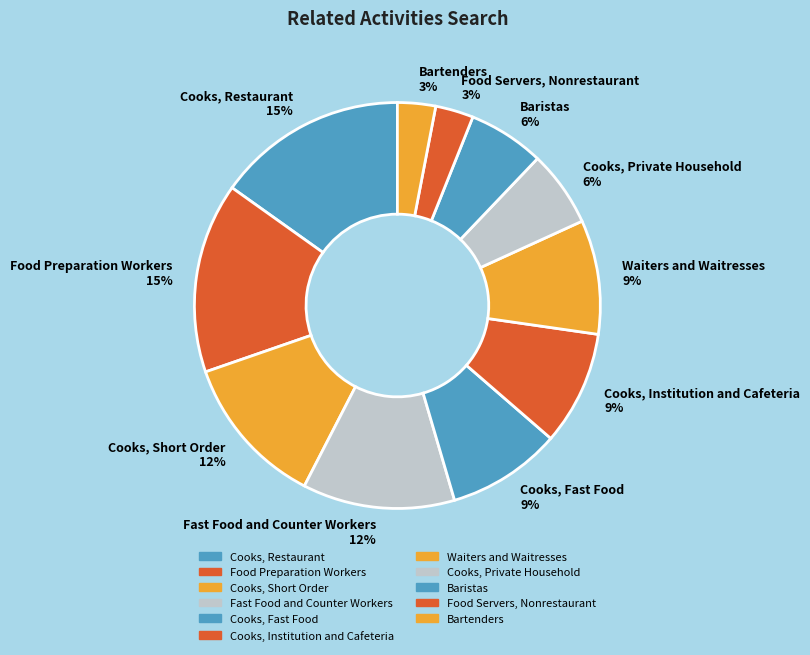

True or false: Baristas 6% accounts for 6% of the total.

True